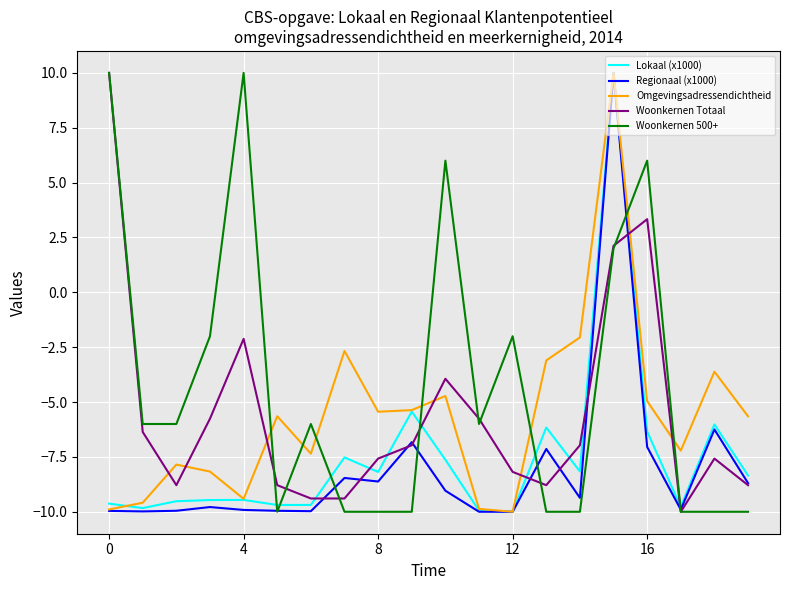

Which series has the largest total across all categories?

Woonkernen 500+